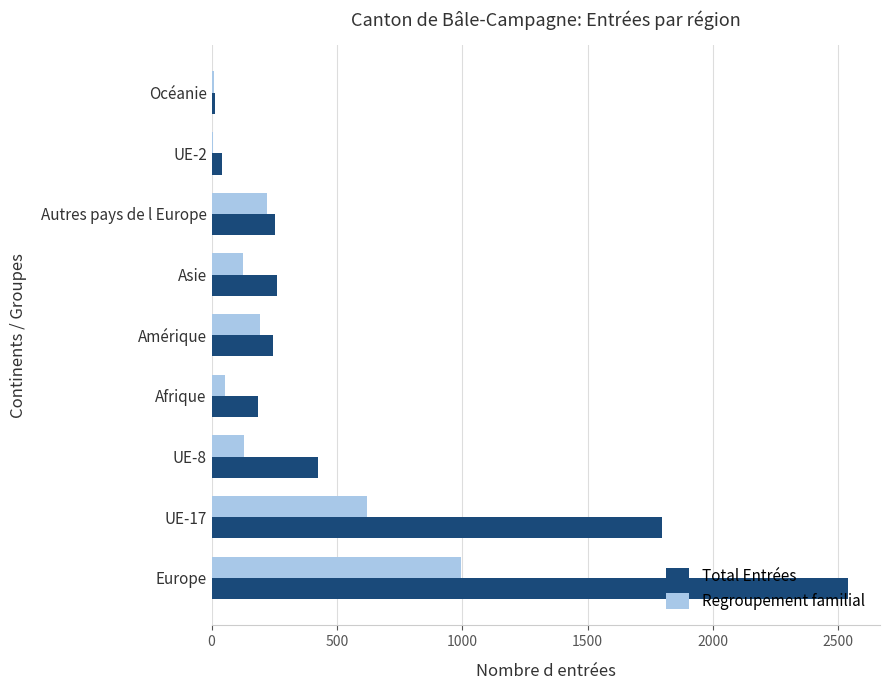

Which category has the highest value in the Regroupement familial series?

Europe